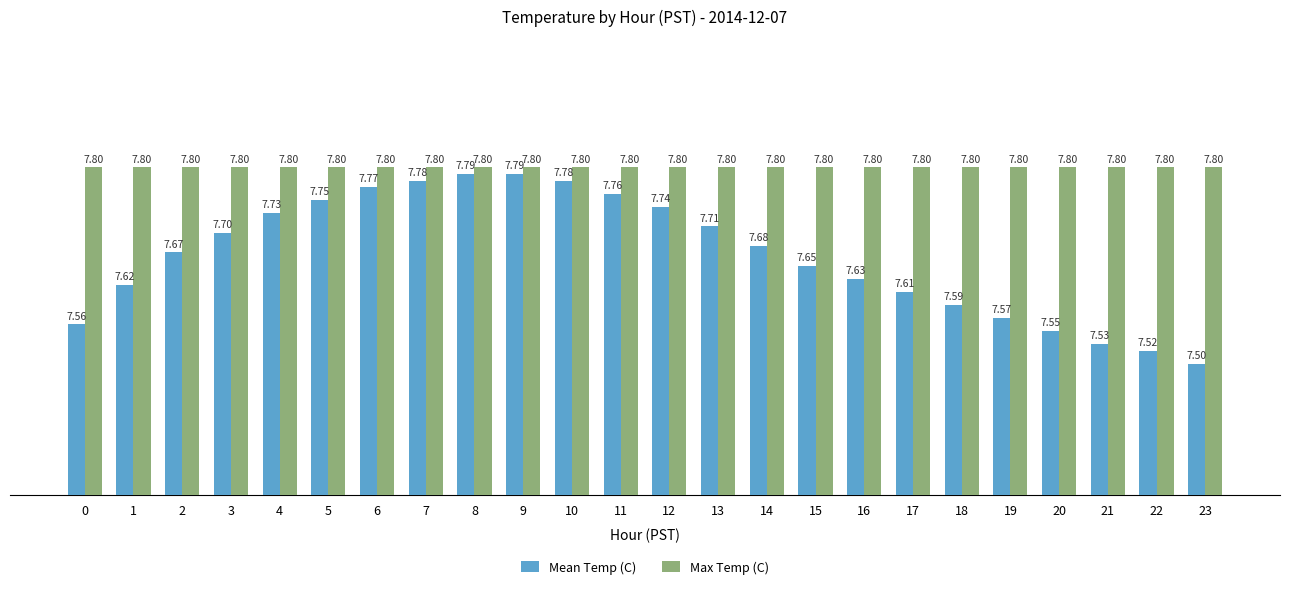

Where is Mean Temp (C) nearest to the value 7?

23